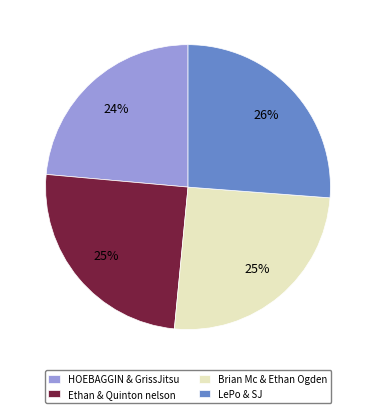

Is it true that Brian Mc & Ethan Ogden is 38% of the pie?

False